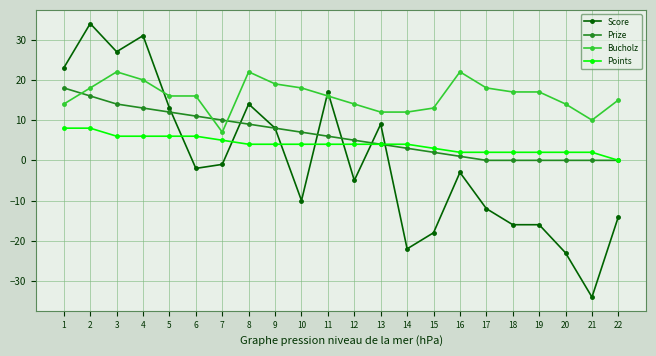

Is the value of Score at 16 greater than the value of Points at 10?

No